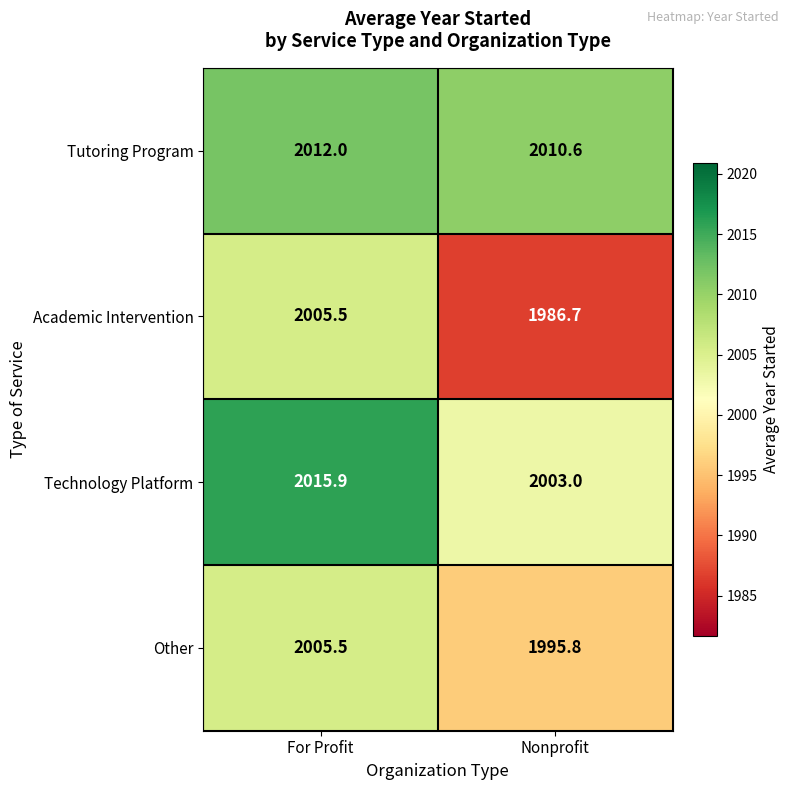

At Nonprofit, list the series in order from smallest to largest.

Academic Intervention, Other, Technology Platform, Tutoring Program